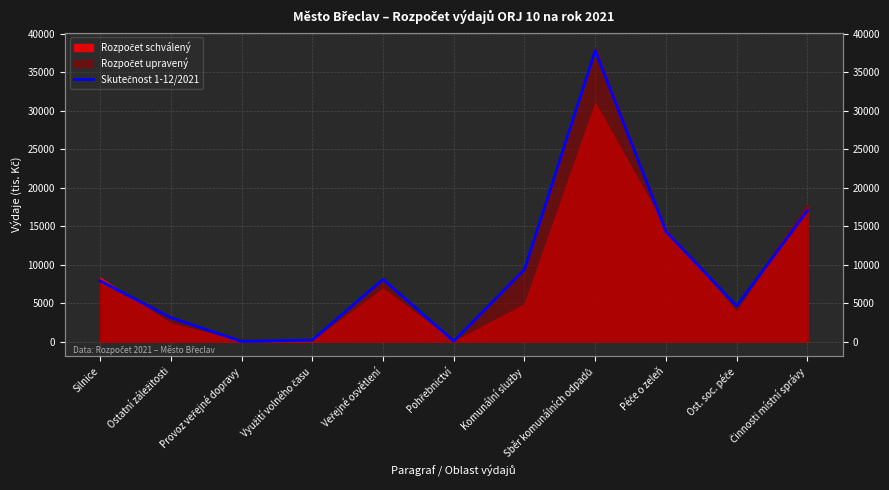

What is the average value?

9318.3